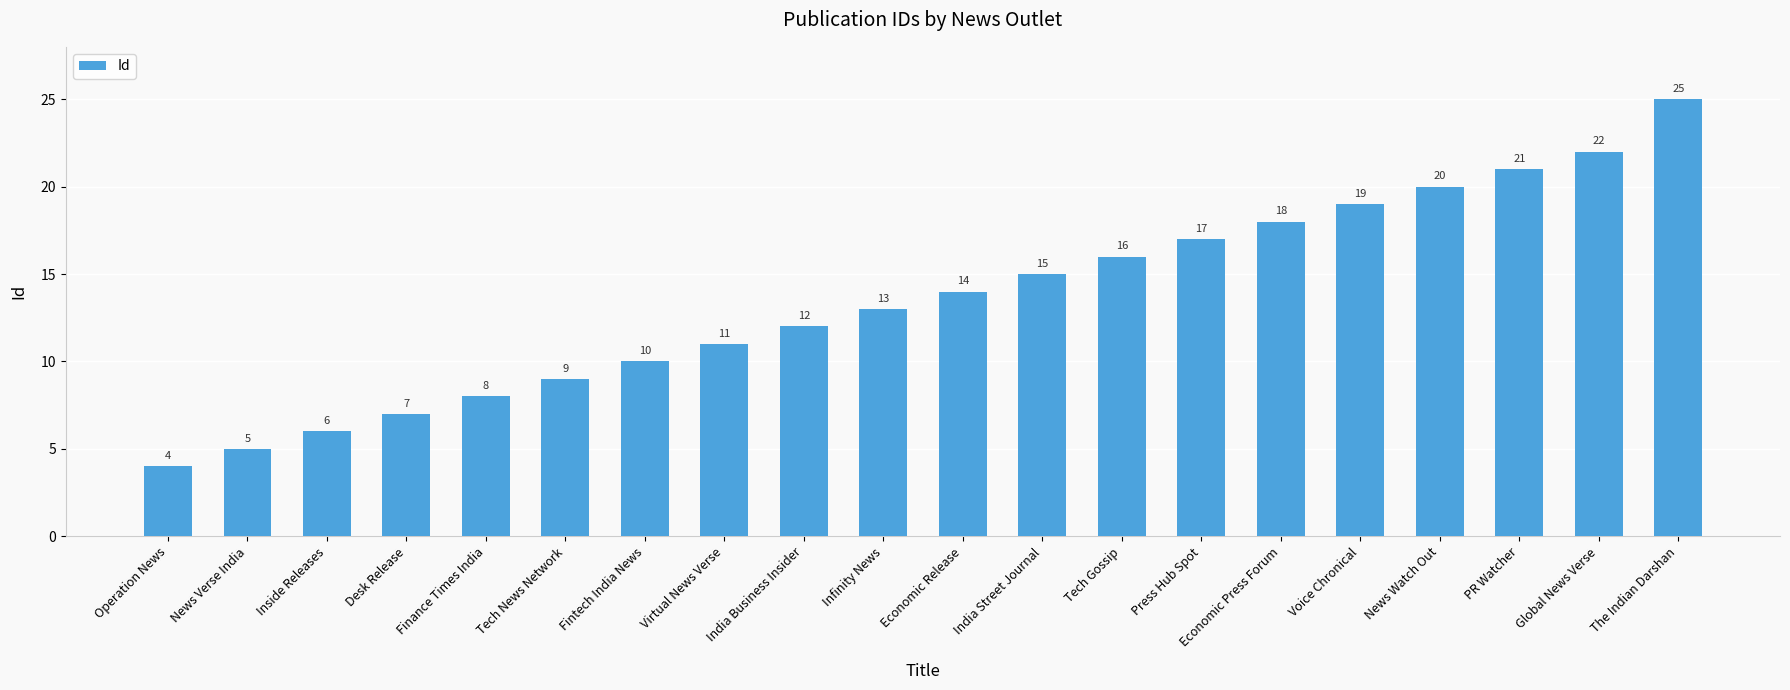

List the labels in order of value, largest first.

The Indian Darshan, Global News Verse, PR Watcher, News Watch Out, Voice Chronical, Economic Press Forum, Press Hub Spot, Tech Gossip, India Street Journal, Economic Release, Infinity News, India Business Insider, Virtual News Verse, Fintech India News, Tech News Network, Finance Times India, Desk Release, Inside Releases, News Verse India, Operation News